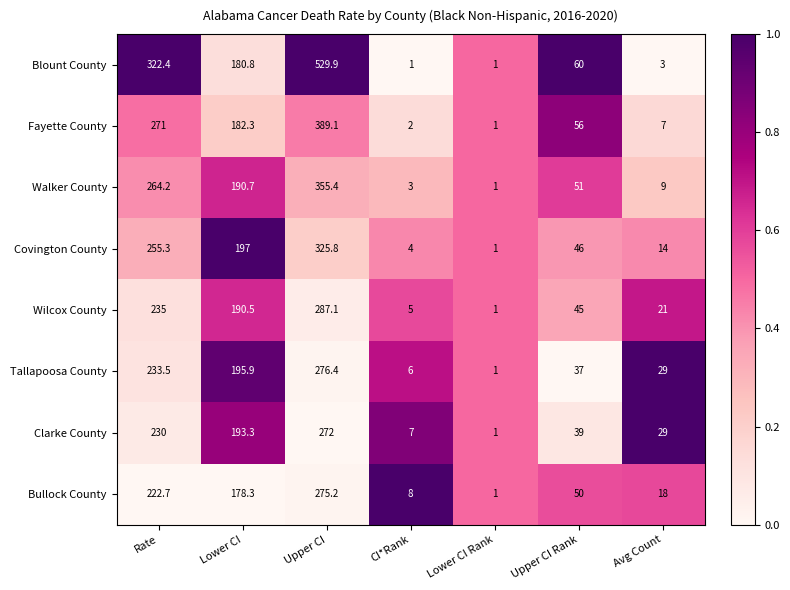

How many data points does each series have?

7